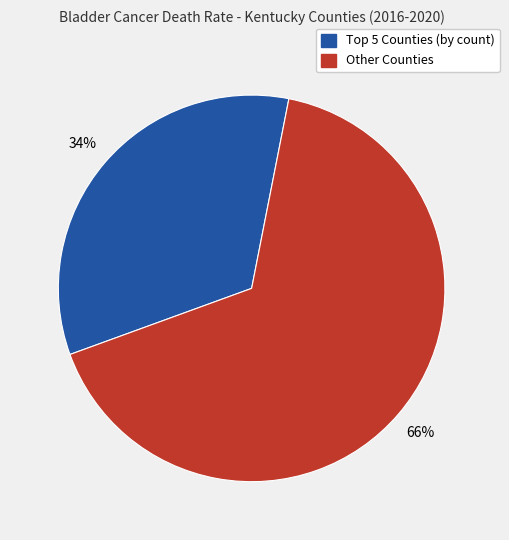

What is the smallest slice in the pie chart?

Top 5 Counties (by count)